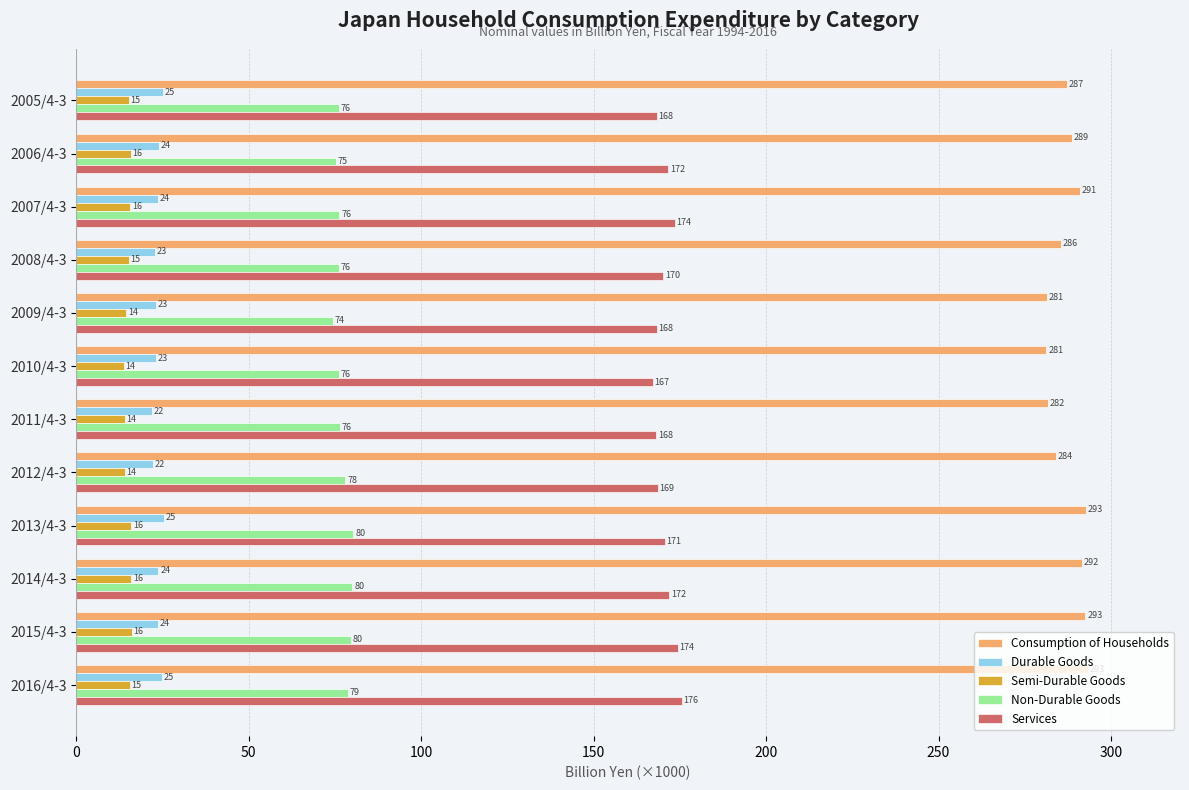

What is the minimum value shown in the chart?

13.8